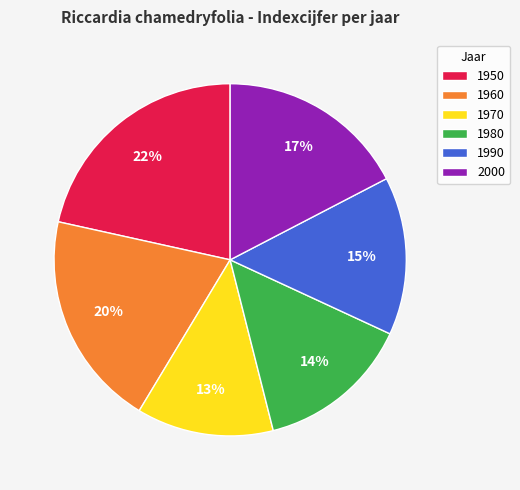

What is the ratio of the value at 1960 to the value at 1950?

0.9